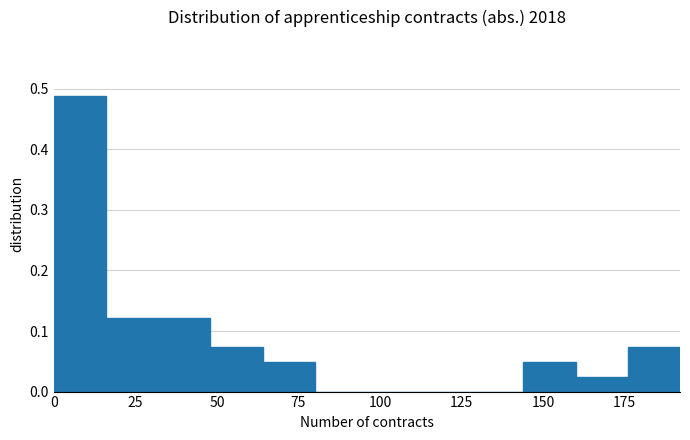

Read against the x-axis, roughly where is the centre of the tallest bar?

10